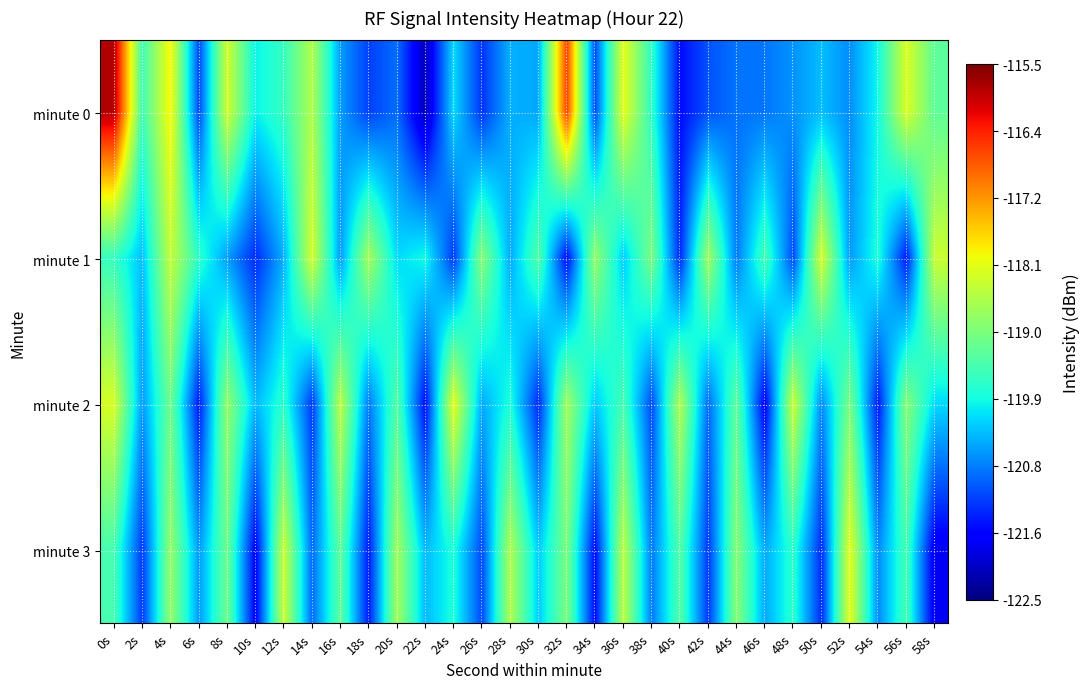

Reading left to right, list all the values displayed in this chart.

minute 0: 0s=-115.8	2s=-119.5	4s=-118.0	6s=-121.1	8s=-118.3	10s=-120.0	12s=-119.6	14s=-118.6	16s=-120.5	18s=-121.2	20s=-120.9	22s=-122.1	24s=-120.1	26s=-121.3	28s=-120.4	30s=-120.5	32s=-116.6	34s=-121.1	36s=-118.1	38s=-119.7	40s=-121.6	42s=-121.0	44s=-120.8	46s=-120.8	48s=-120.6	50s=-120.3	52s=-120.7	54s=-119.9	56s=-118.2	58s=-119.2
minute 1: 0s=-119.6	2s=-120.3	4s=-118.4	6s=-119.7	8s=-120.5	10s=-121.3	12s=-120.4	14s=-118.3	16s=-120.6	18s=-118.6	20s=-120.1	22s=-119.9	24s=-121.2	26s=-118.9	28s=-120.5	30s=-119.3	32s=-121.6	34s=-118.8	36s=-120.2	38s=-119.0	40s=-121.3	42s=-118.7	44s=-120.8	46s=-119.5	48s=-121.1	50s=-118.2	52s=-120.6	54s=-119.8	56s=-121.5	58s=-118.3
minute 2: 0s=-118.2	2s=-120.6	4s=-119.1	6s=-121.5	8s=-118.8	10s=-120.3	12s=-119.7	14s=-121.2	16s=-118.5	18s=-120.8	20s=-119.3	22s=-121.6	24s=-118.1	26s=-120.5	28s=-119.8	30s=-121.3	32s=-118.7	34s=-120.2	36s=-119.5	38s=-121.1	40s=-118.6	42s=-120.9	44s=-119.2	46s=-121.7	48s=-118.3	50s=-120.7	52s=-119.0	54s=-121.5	56s=-118.9	58s=-120.1
minute 3: 0s=-119.5	2s=-121.2	4s=-118.8	6s=-120.6	8s=-119.1	10s=-121.7	12s=-118.3	14s=-120.9	16s=-119.2	18s=-121.5	20s=-118.7	22s=-120.3	24s=-119.8	26s=-121.1	28s=-118.6	30s=-120.2	32s=-119.0	34s=-121.6	36s=-118.5	38s=-120.8	40s=-119.3	42s=-121.2	44s=-118.9	46s=-120.5	48s=-119.7	50s=-121.3	52s=-118.1	54s=-120.7	56s=-119.5	58s=-121.8